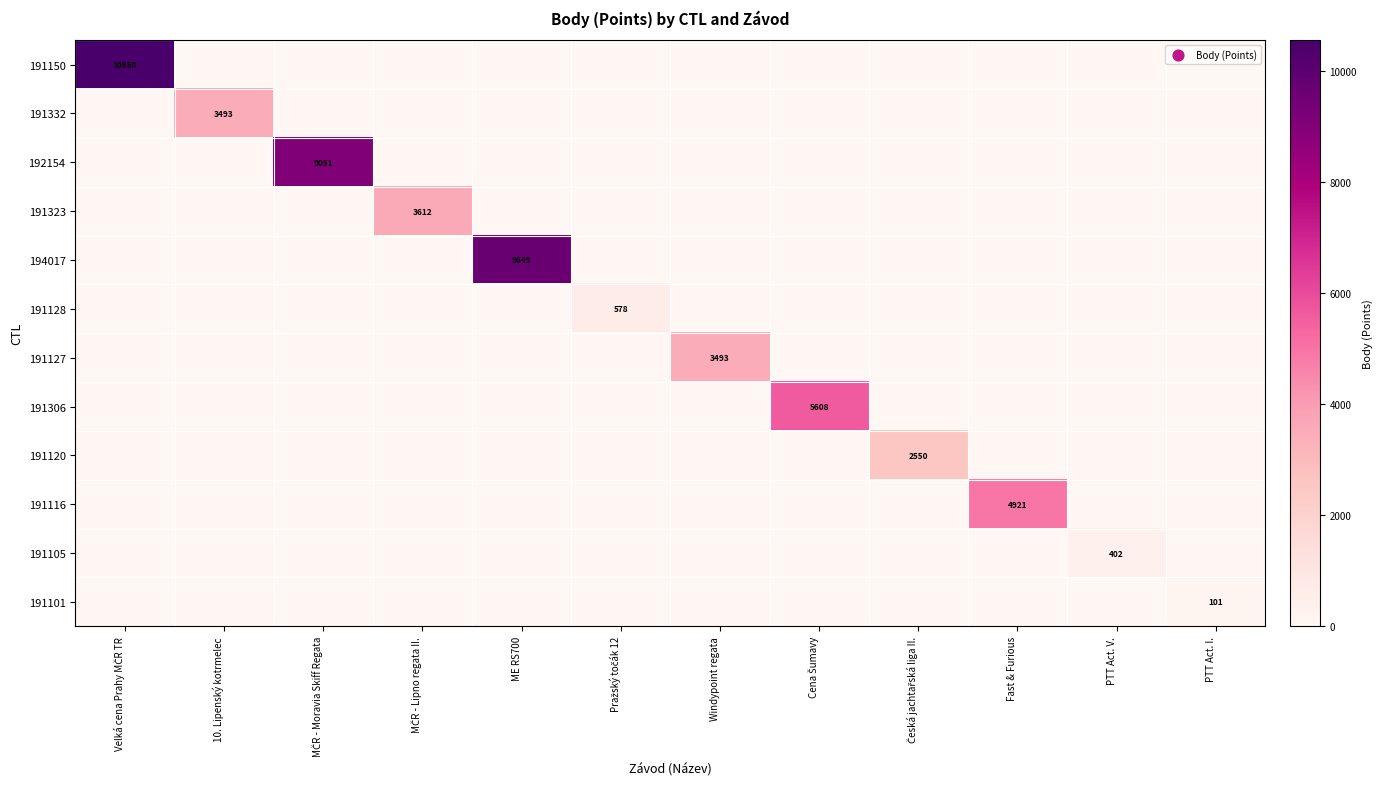

True or false: 191105 has a value of 402 at PTT Act. V..

True